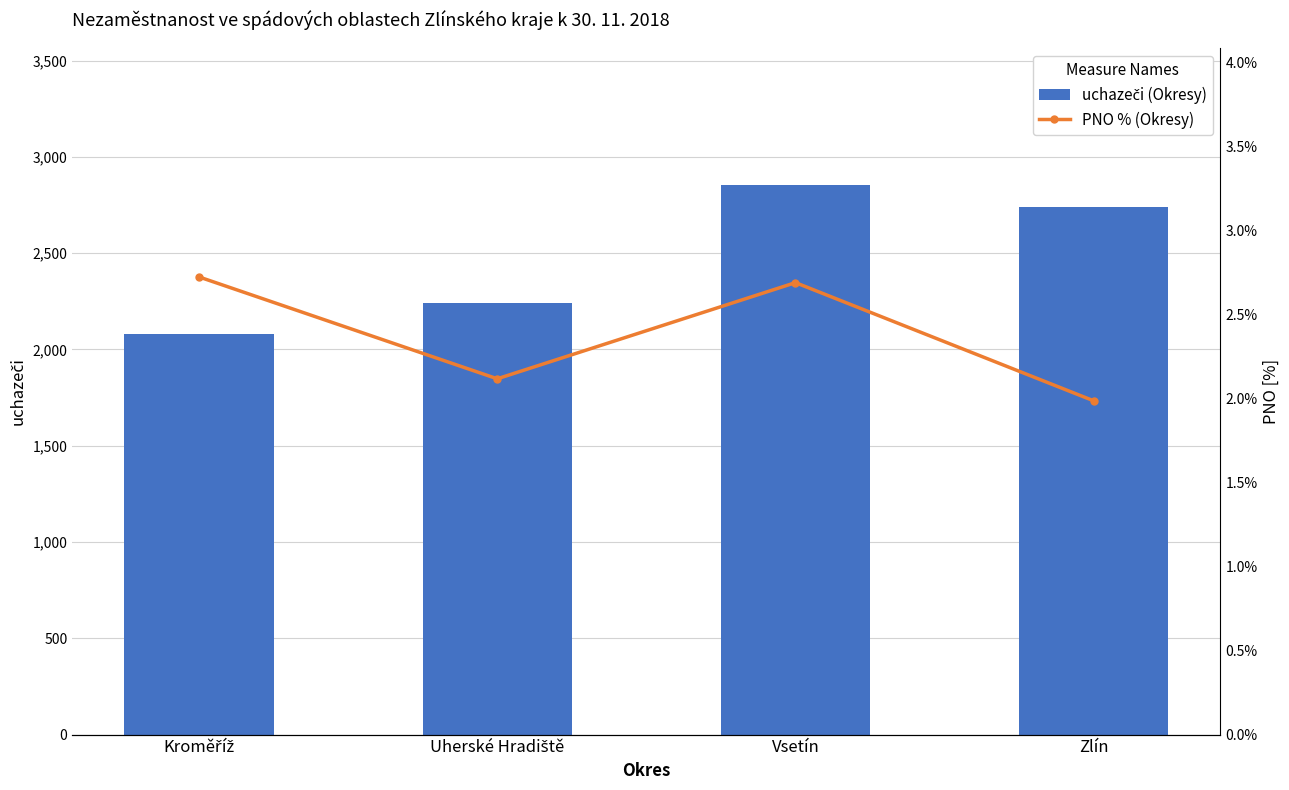

List the labels in order of PNO % (Okresy) value, smallest first.

Zlín, Uherské Hradiště, Vsetín, Kroměříž